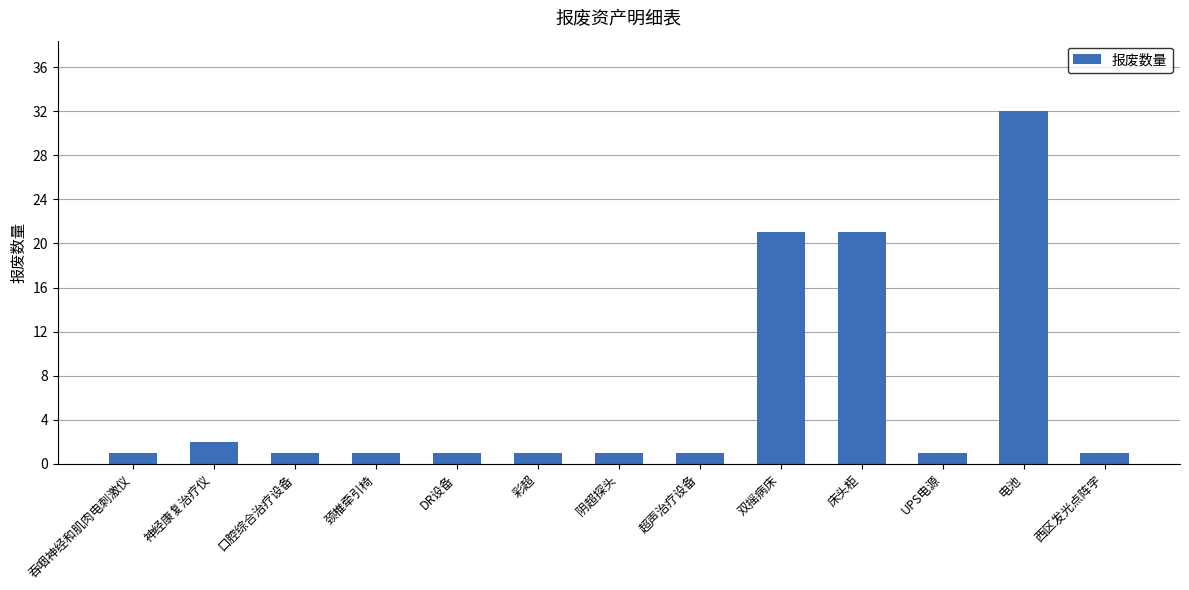

What is the label of the 6th bar from the right?

超声治疗设备